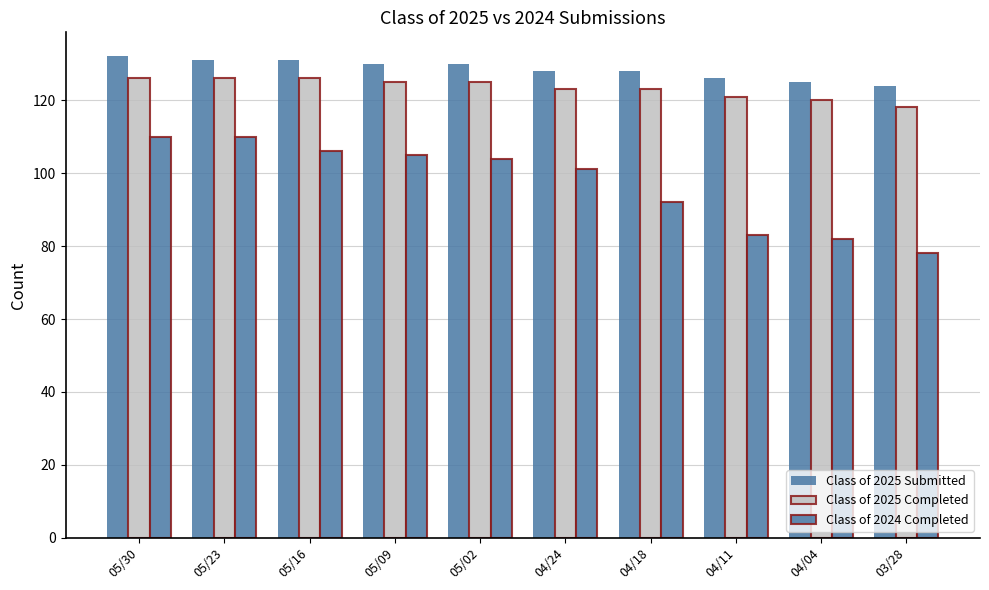

Are the bars horizontal?

No